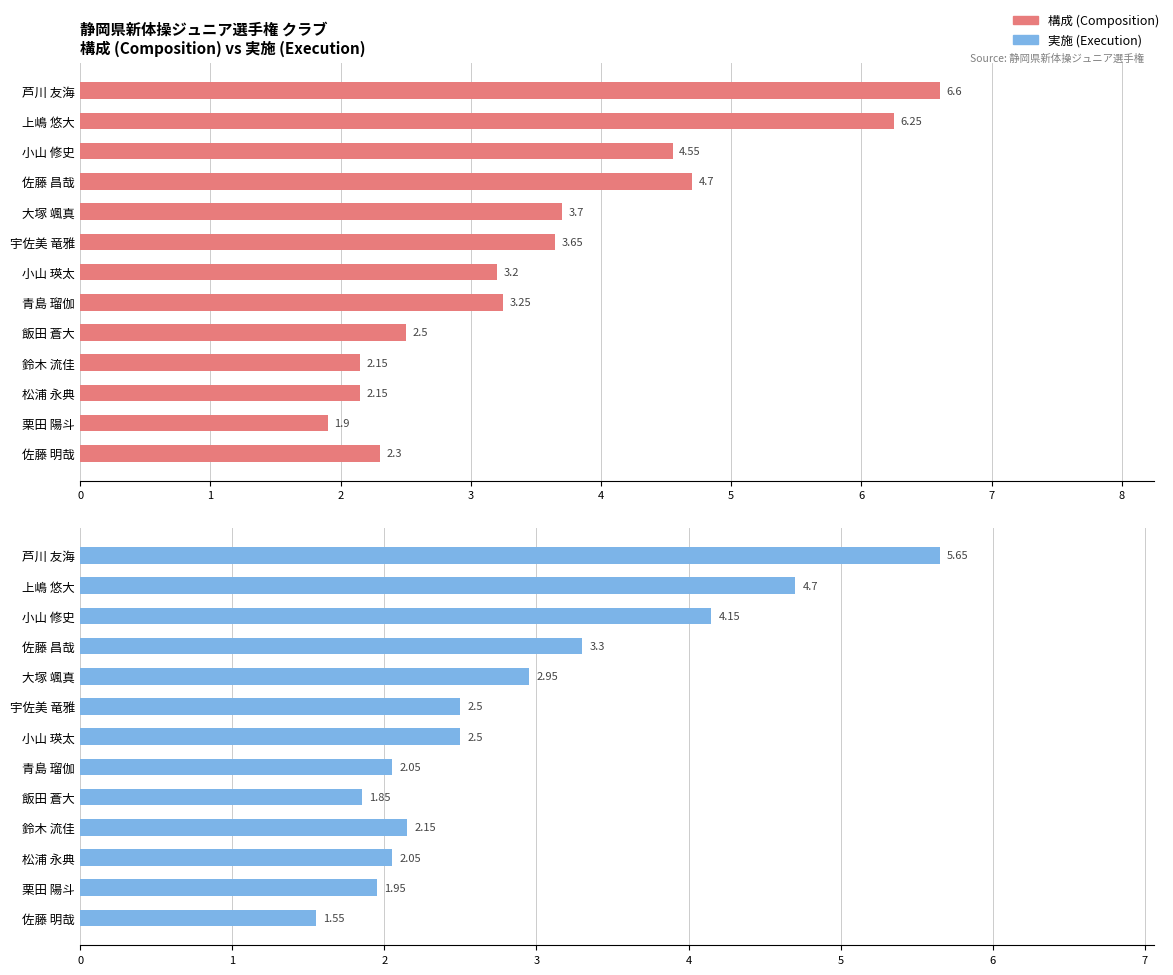

Is the value of 構成 (Composition) at 佐藤 昌哉 greater than the value of 実施 (Execution) at 松浦 永典?

Yes